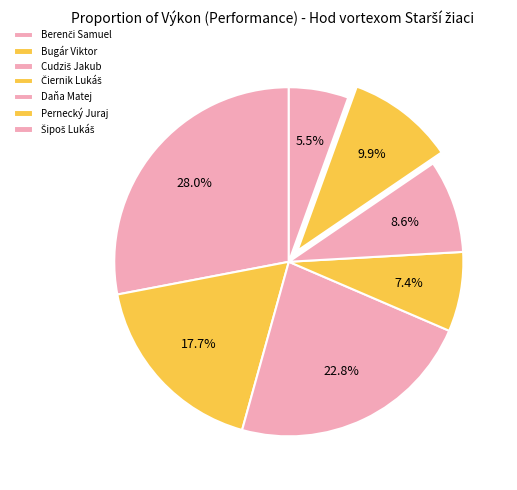

Count the number of slices in the pie.

7